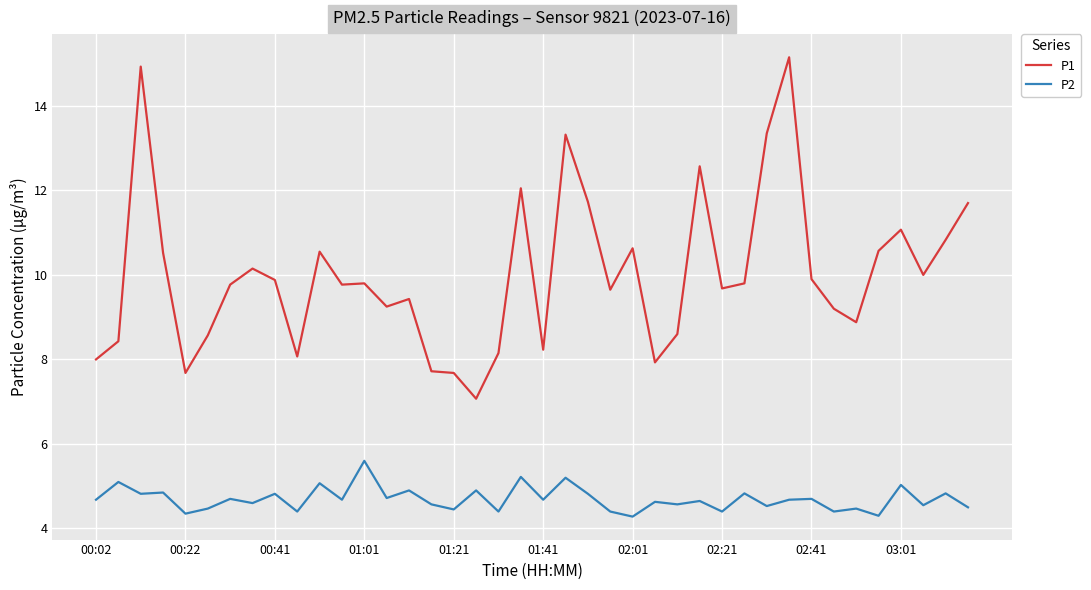

How many categories are shown in the chart?

40